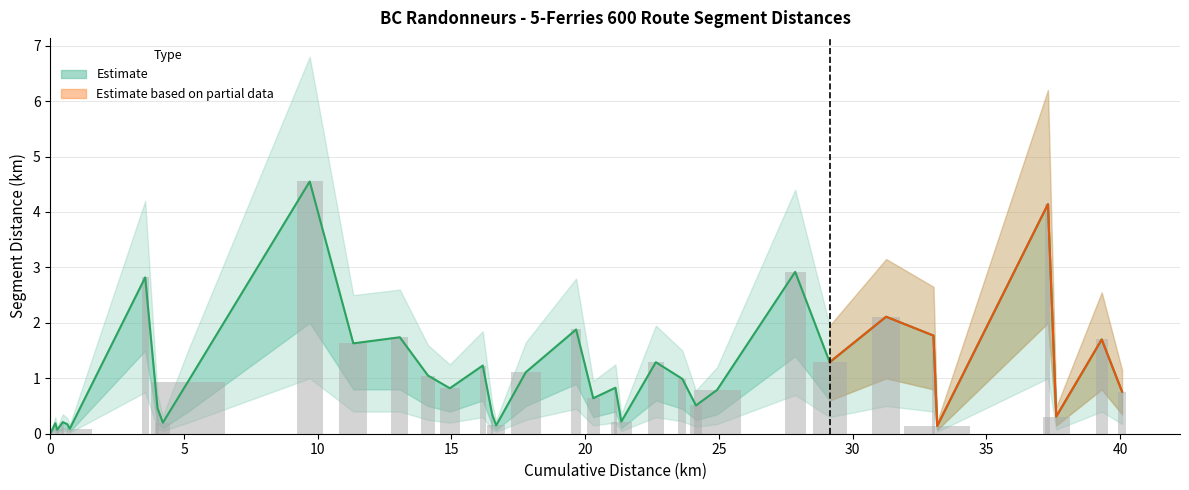

What is the label of the 6th bar from the right?

30